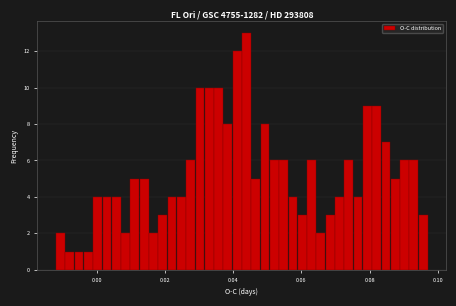

Read against the x-axis, roughly where is the centre of the tallest bar?

0.044